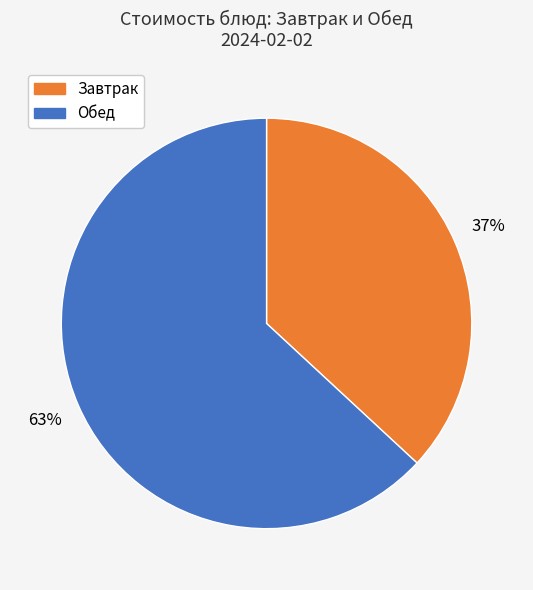

To the nearest percent, what is the difference between the largest and smallest slice percentages?

26%